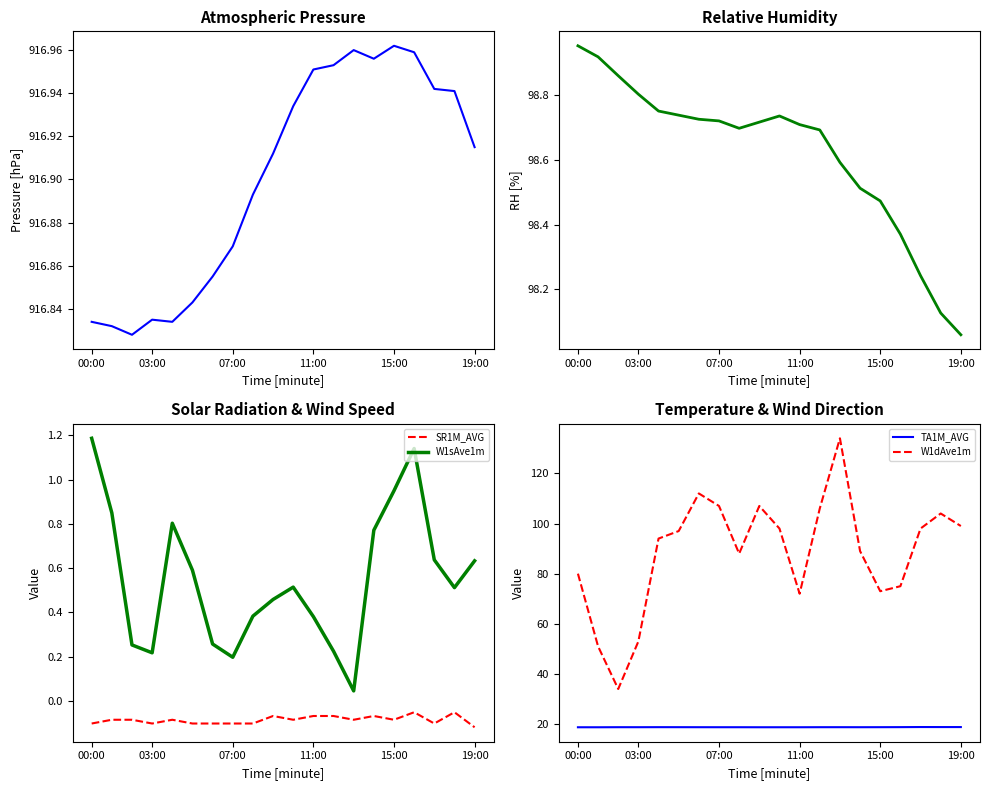

True or false: PA1M_AVG and RH1M_AVG intersect in this chart.

False